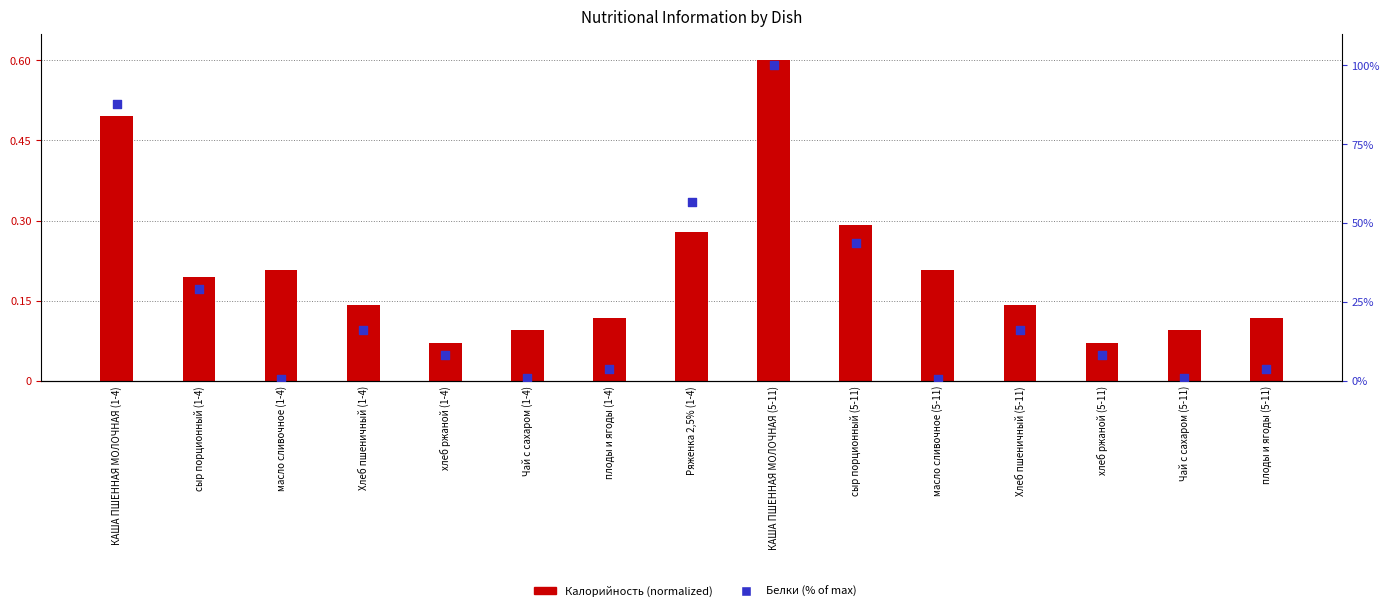

What is the total value across all series at масло сливочное (1-4)?

0.7